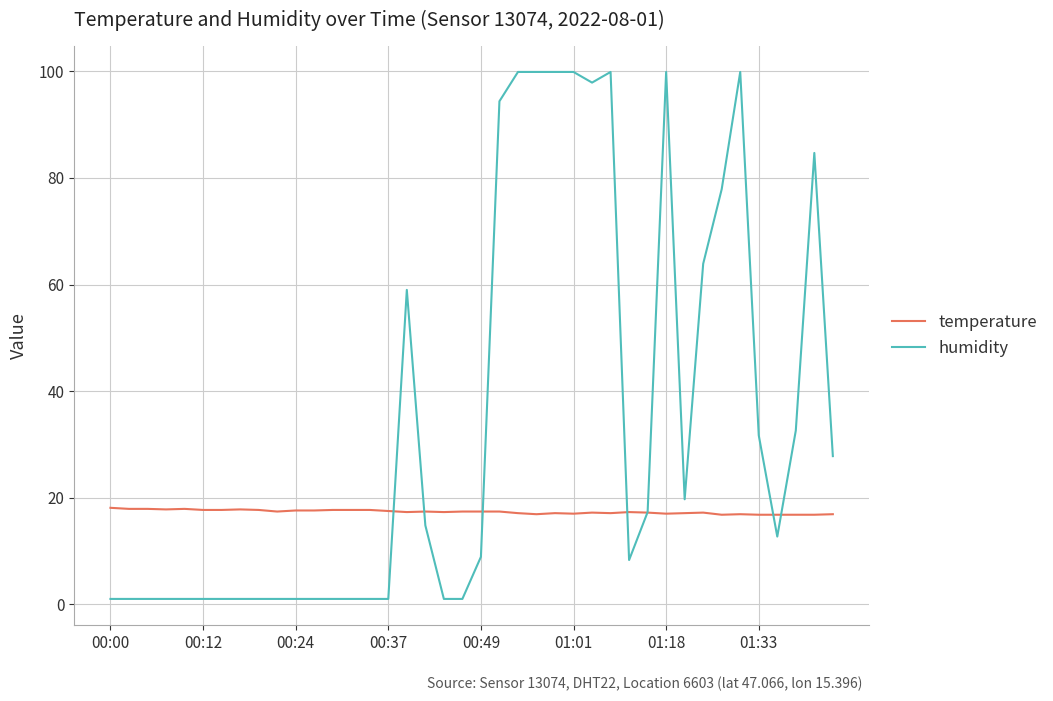

List the series in order of their peak value, highest first.

humidity, temperature